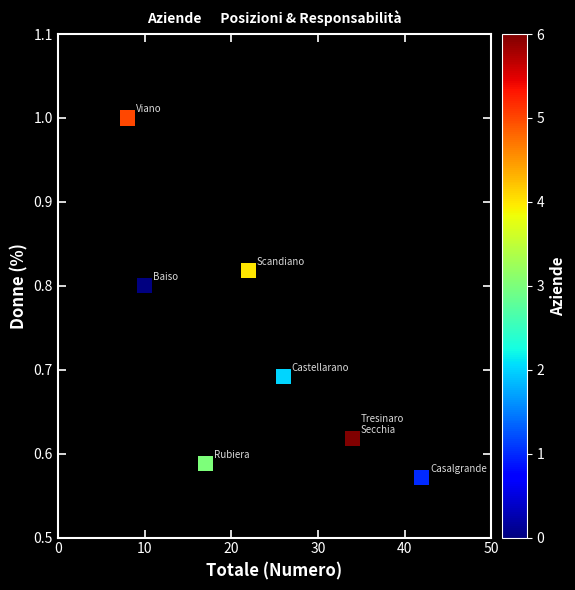

What is the average X value?

22.7